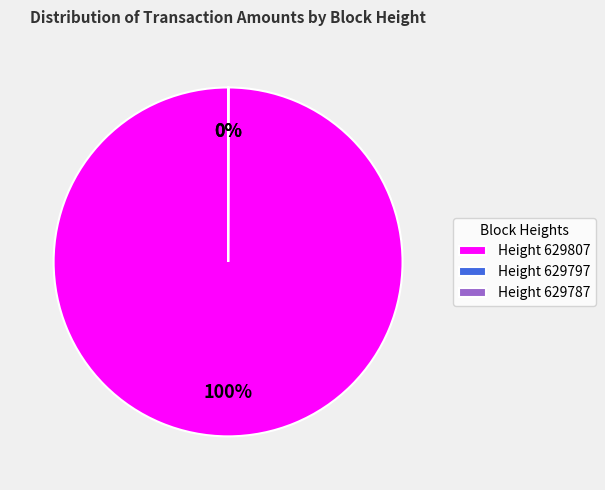

To the nearest percent, what percentage of the pie is Height 629807?

100%